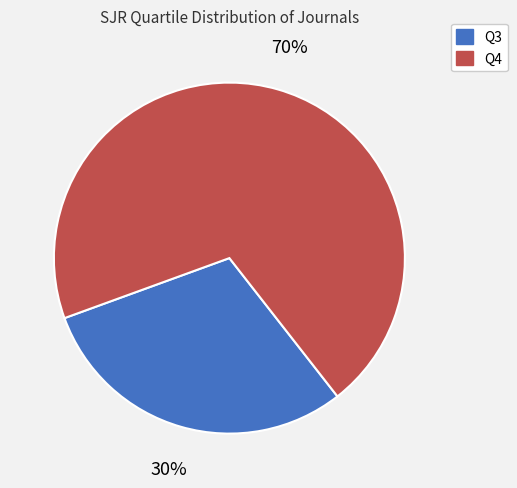

Is it true that Q3 is 30% of the pie?

True